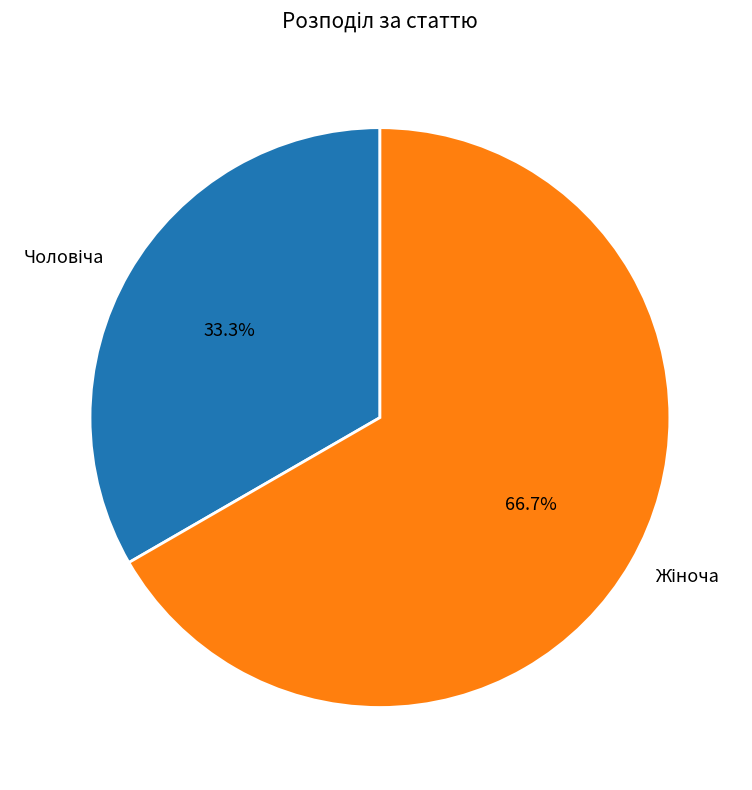

To the nearest percent, what is the difference between the largest and smallest slice percentages?

33%